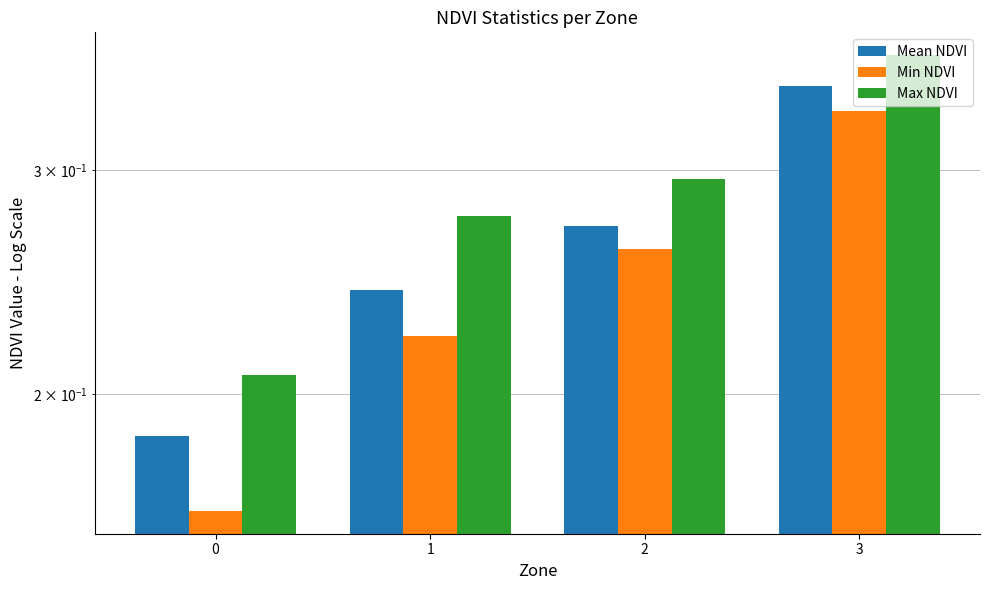

Which category has the highest value in the Max NDVI series?

3